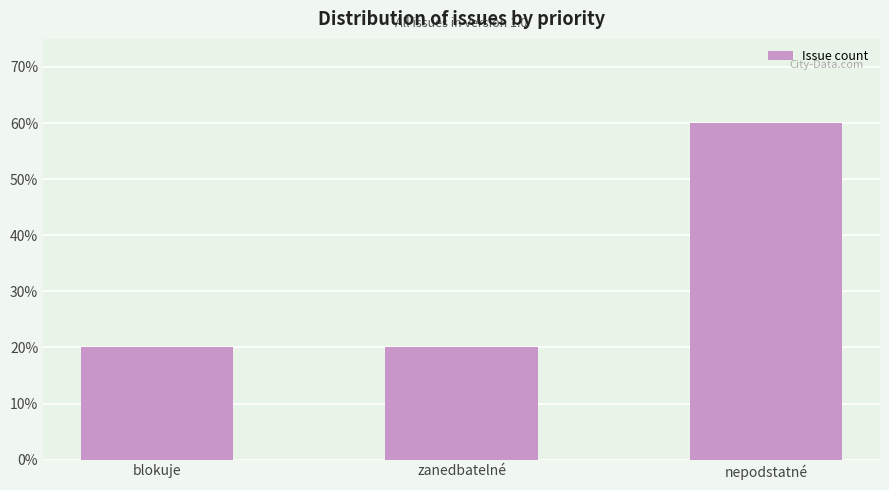

Is it true that the value at nepodstatné is 90?

False